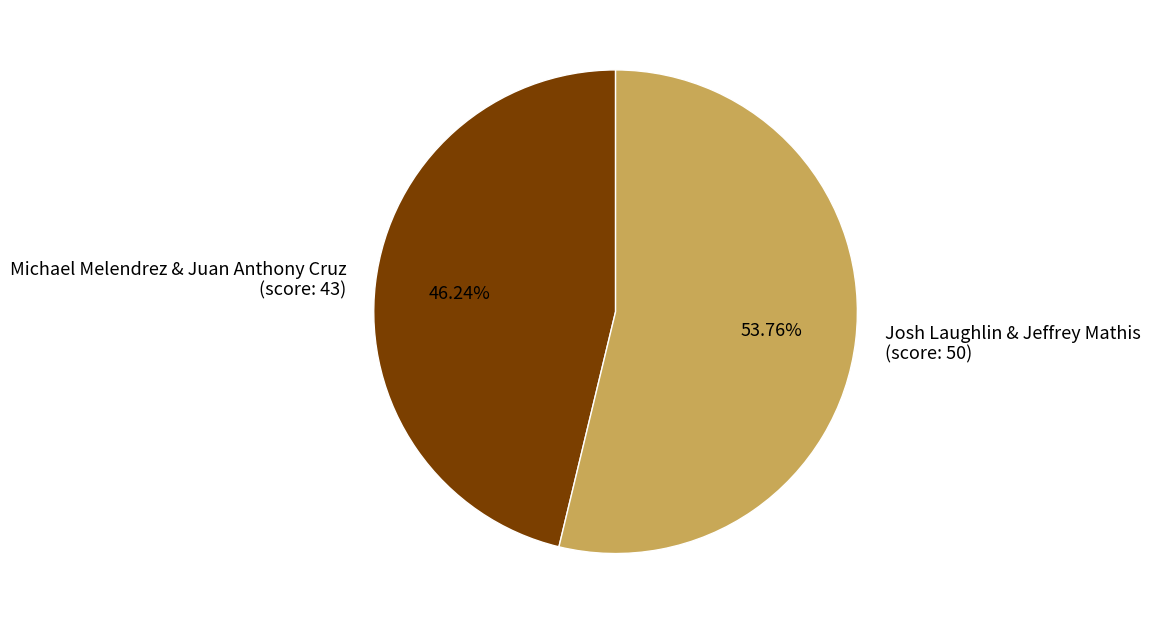

Do Josh Laughlin & Jeffrey Mathis (score: 50) and Michael Melendrez & Juan Anthony Cruz (score: 43) together represent more than half of the pie?

Yes